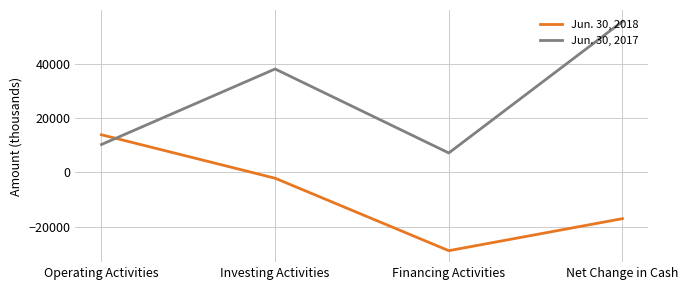

Rank the series at Investing Activities from highest to lowest value.

Jun. 30, 2017, Jun. 30, 2018